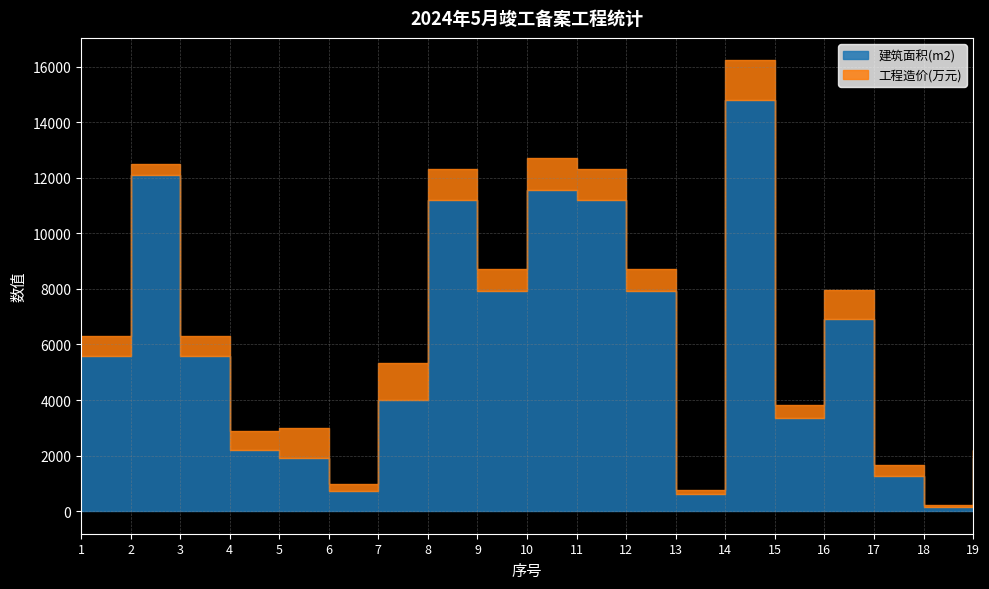

At which category does 工程造价(万元) reach its first local peak?

5